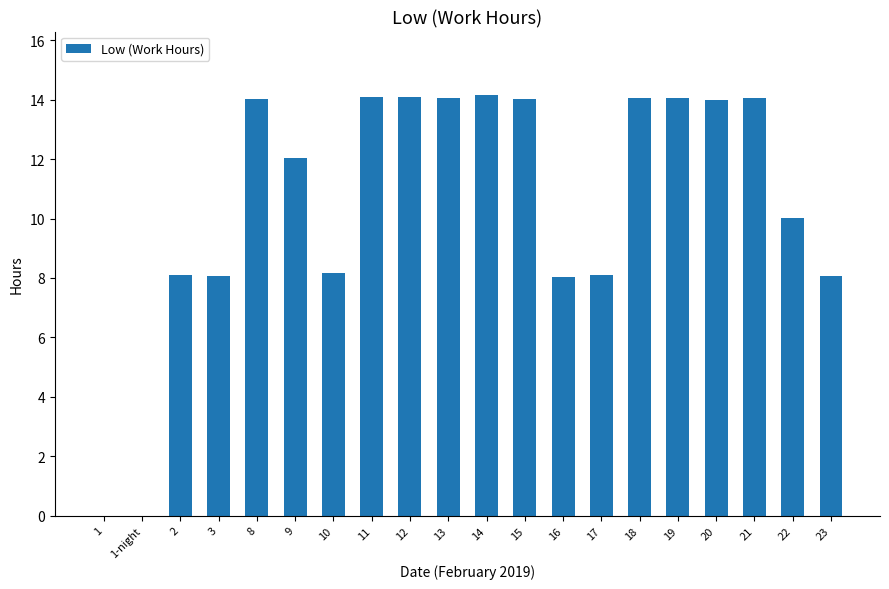

What is the difference between the values at 14 and 13?

0.1